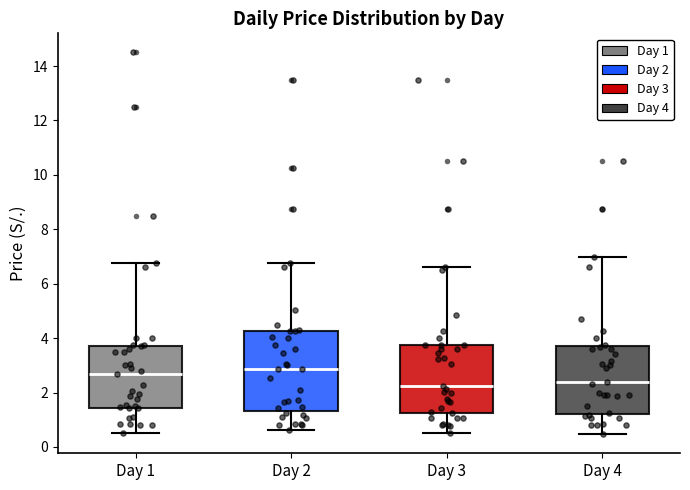

Where is the upper edge of the box for Day 2 on the y-axis? The values are not printed on the chart, so give them approximately, as read against the axis.

4.2